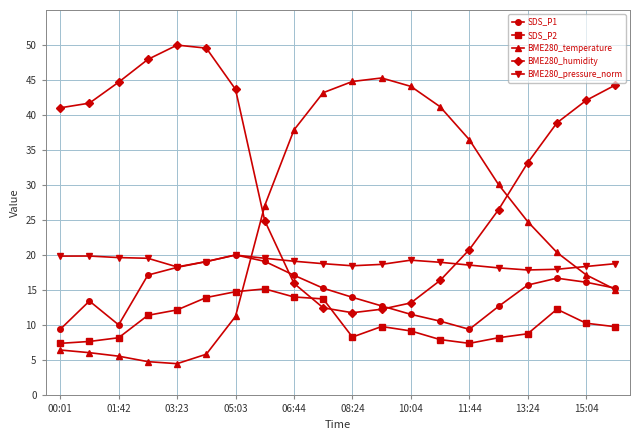

What is the maximum value for BME280_pressure_norm?

20.0